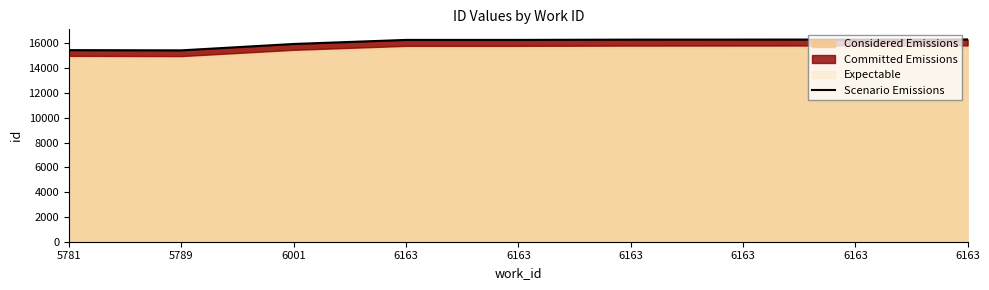

List the labels in order of value, largest first.

6163, 6163, 6163, 6163, 6163, 6163, 6001, 5781, 5789